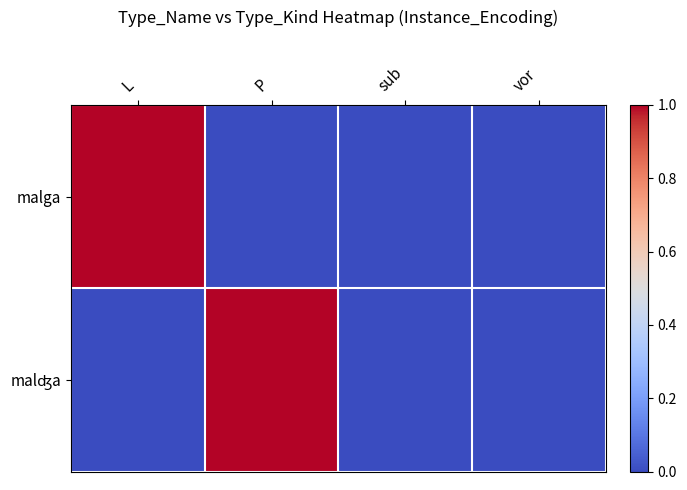

Rank the series at L from lowest to highest value.

malʤa, malga